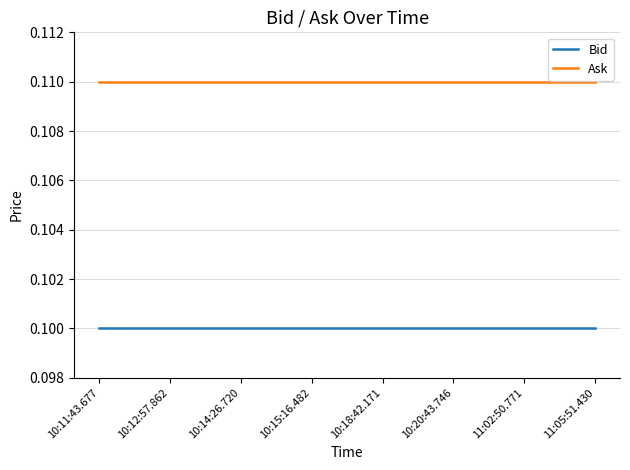

The value of Bid at 10:15:16.482 is 0.2. True or false?

False